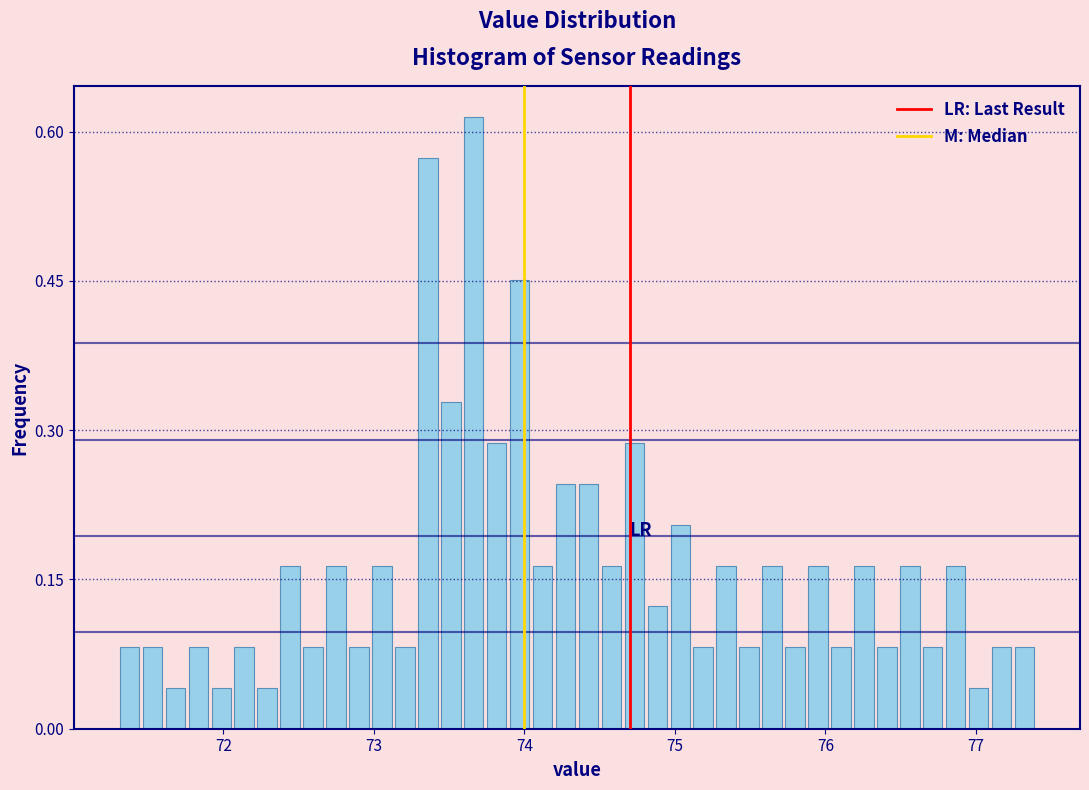

Read against the x-axis, roughly where is the centre of the tallest bar?

73.7